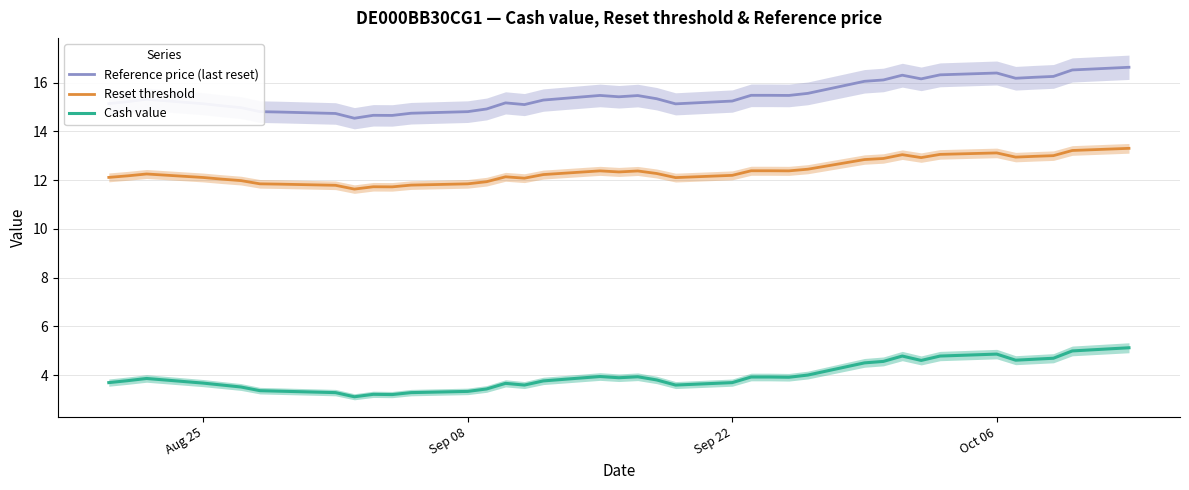

True or false: Cash value and Reference price (last reset) intersect in this chart.

False